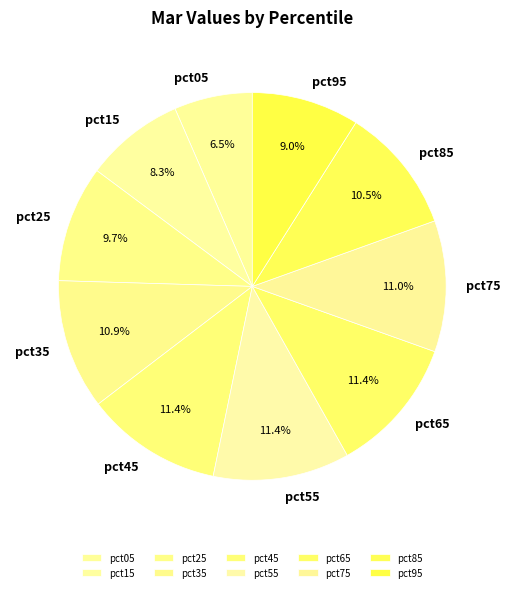

Combined, do pct75 and pct45 account for over 50%?

No